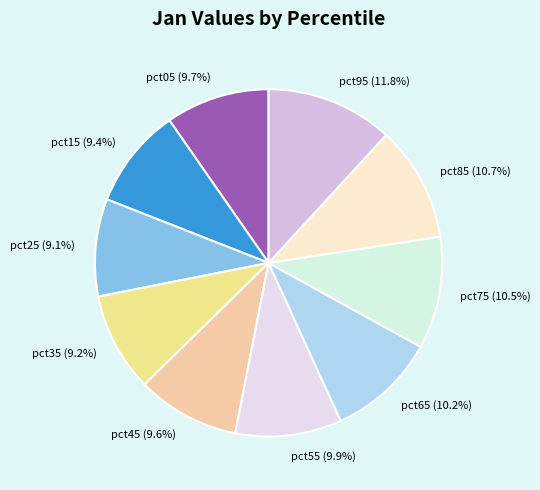

What is the total percentage of pct15 and pct95?

21.2%